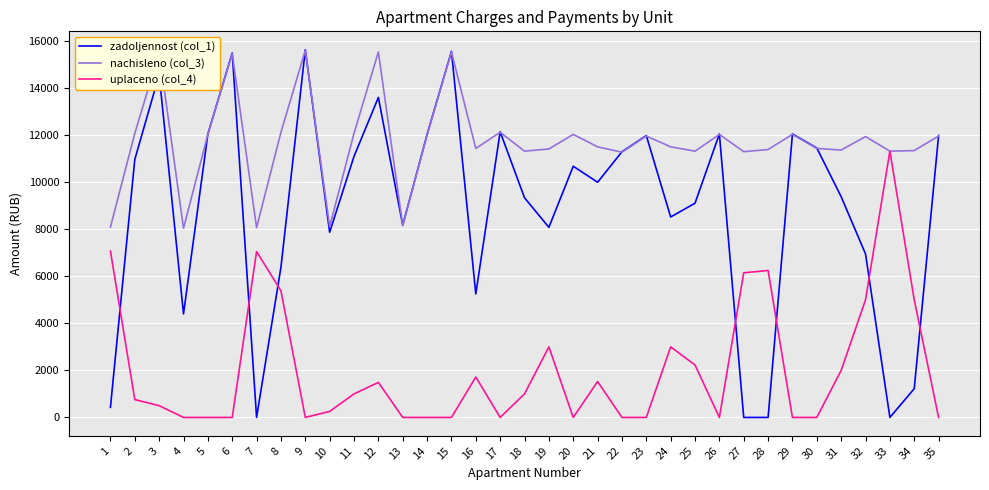

Rank the series at 24 from lowest to highest value.

uplaceno (col_4), zadoljennost (col_1), nachisleno (col_3)